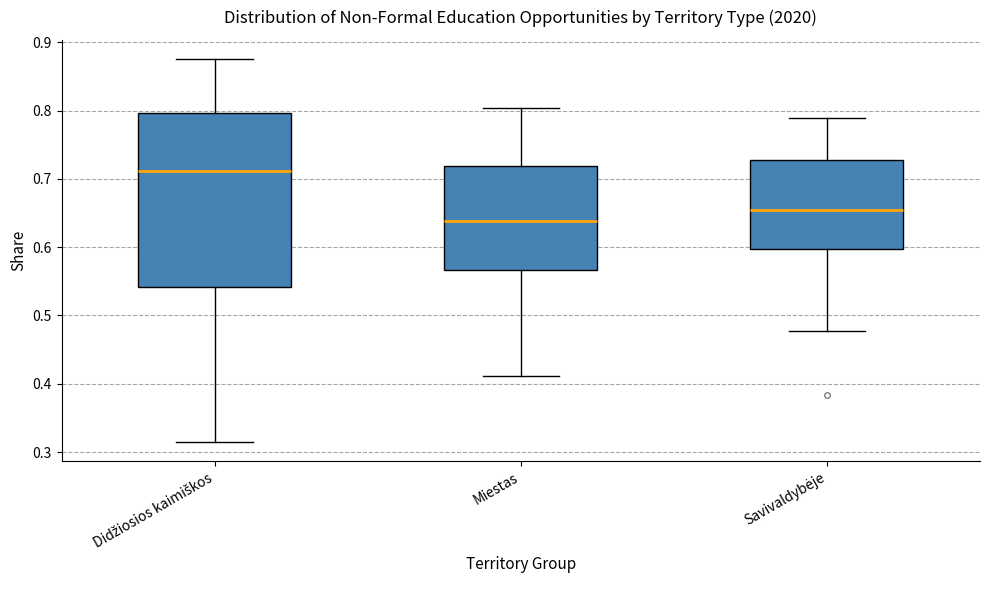

Where does the median line of the box for Savivaldybėje sit on the y-axis? The values are not printed on the chart, so give them approximately, as read against the axis.

0.65